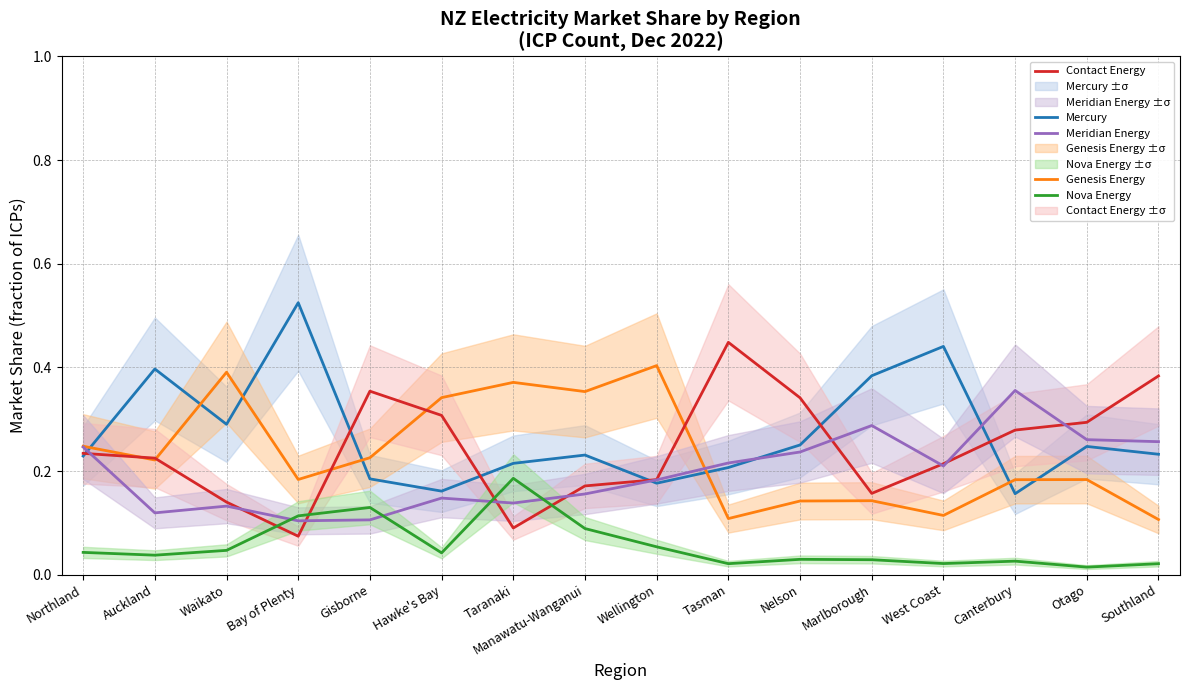

What is the value of the Mercury point at the 16th from the left?

0.2